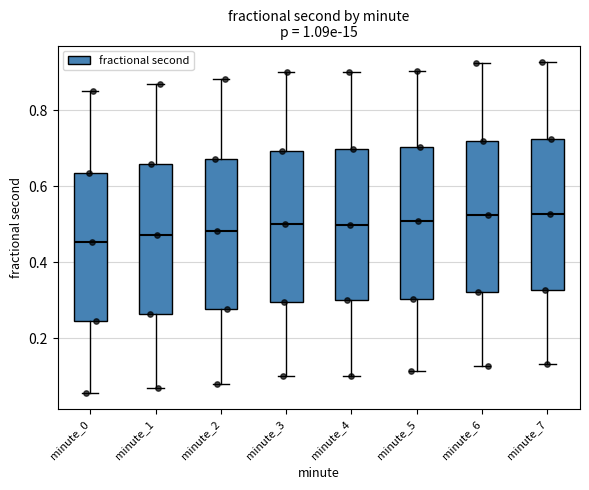

Where is the upper edge of the box for minute_1 on the y-axis? The values are not printed on the chart, so give them approximately, as read against the axis.

0.66